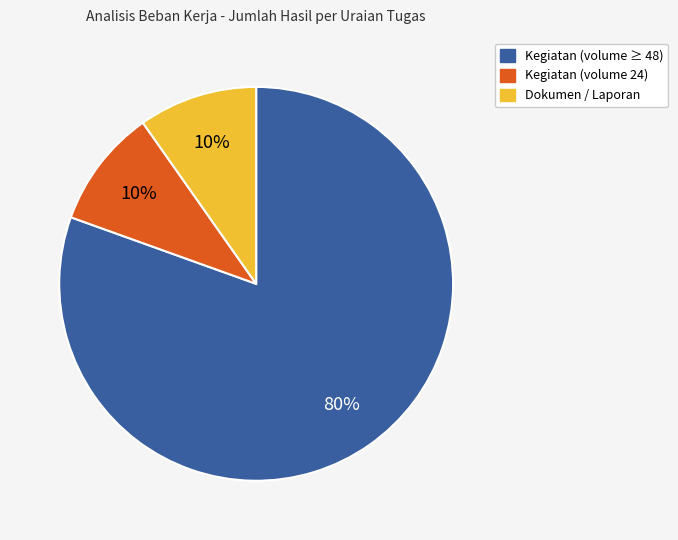

Is it true that Kegiatan (volume 24) is 10% of the pie?

True